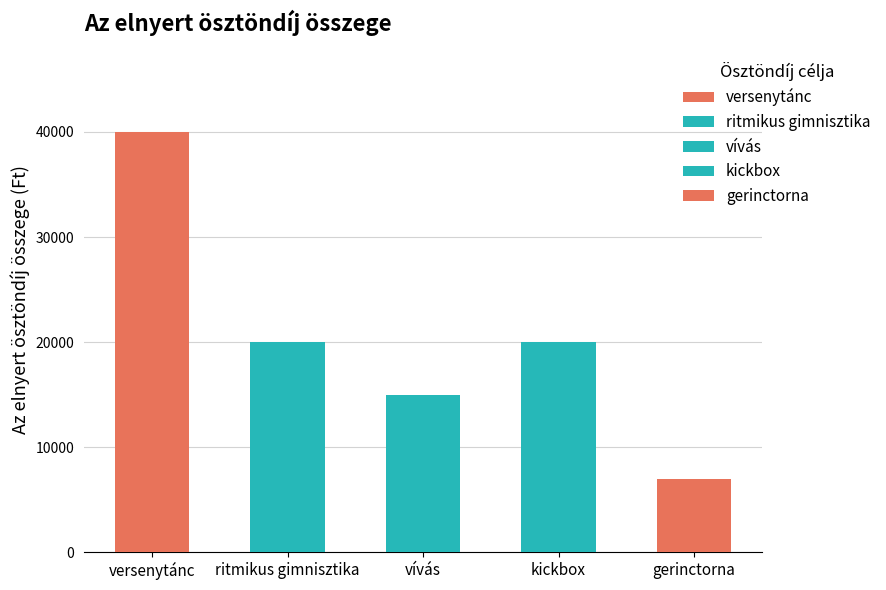

Is it true that the value at kickbox is 20000?

True